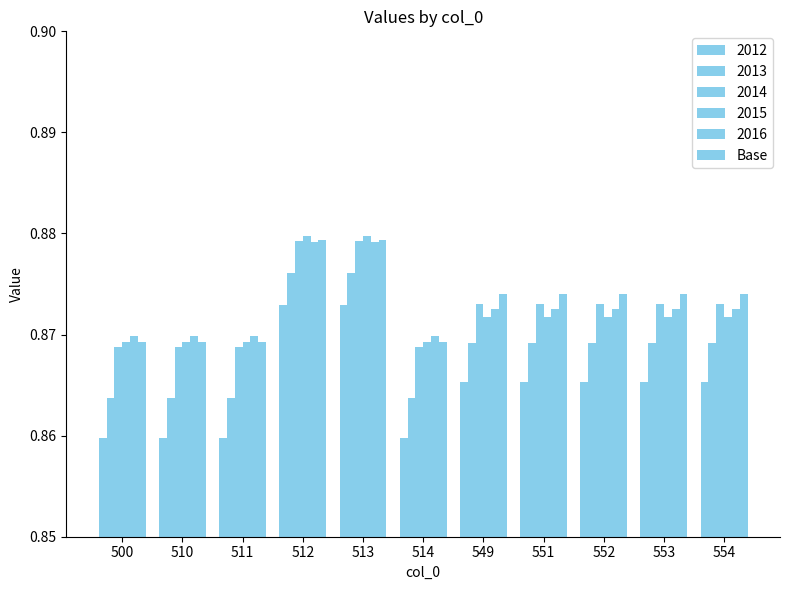

How many series are shown in this chart?

6